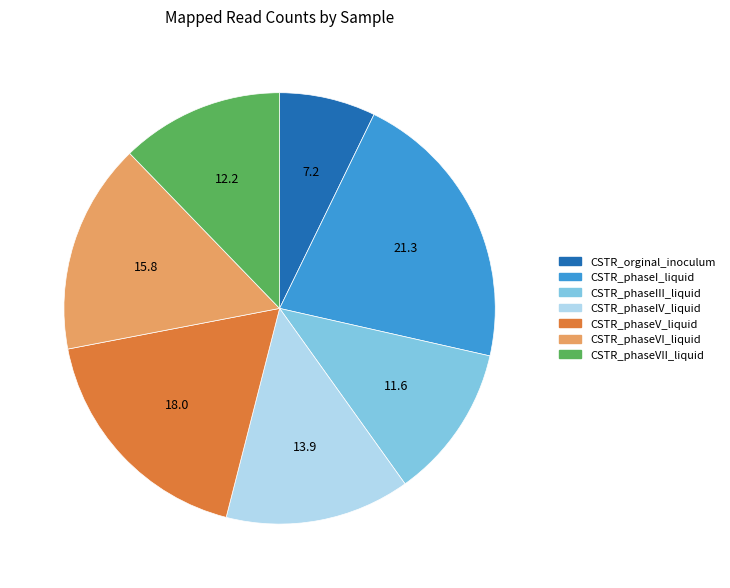

Do CSTR_orginal_inoculum and CSTR_phaseVII_liquid together represent more than half of the pie?

No